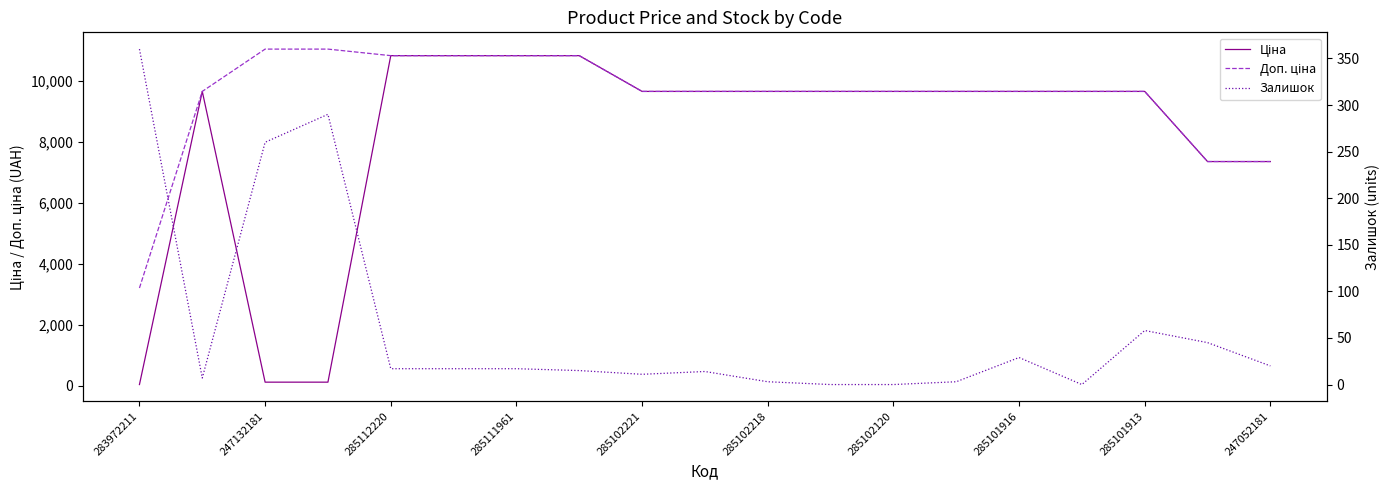

What position from the right is 285102120?

7